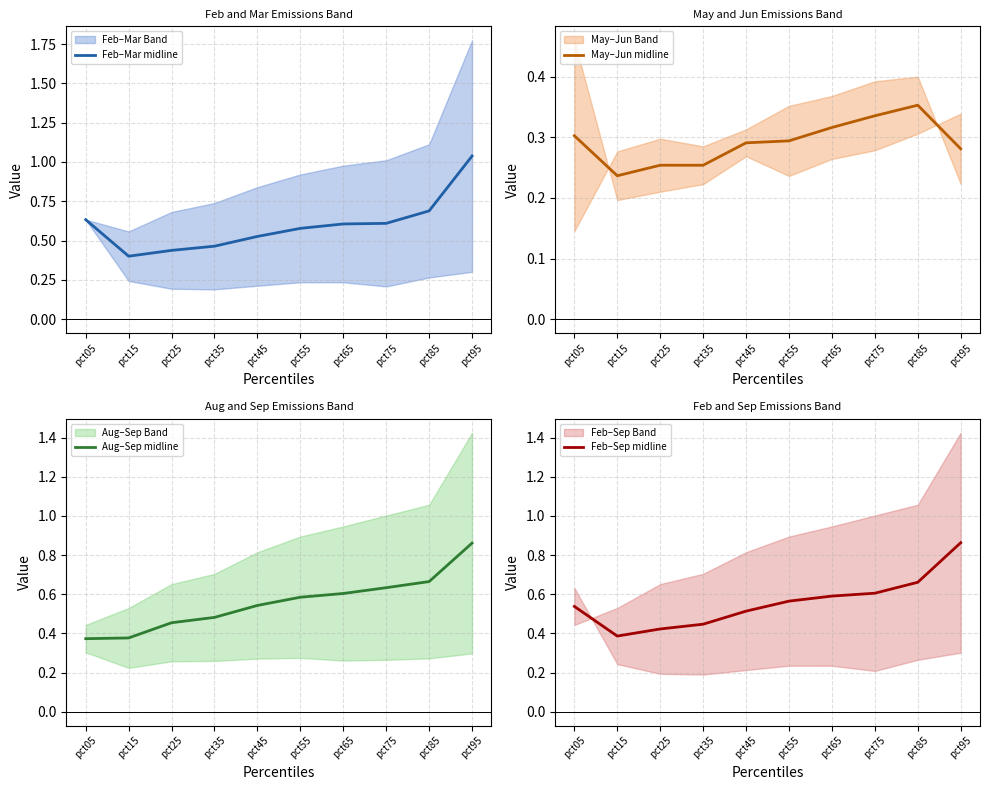

What is the average value of the Aug–Sep midline series?

0.6